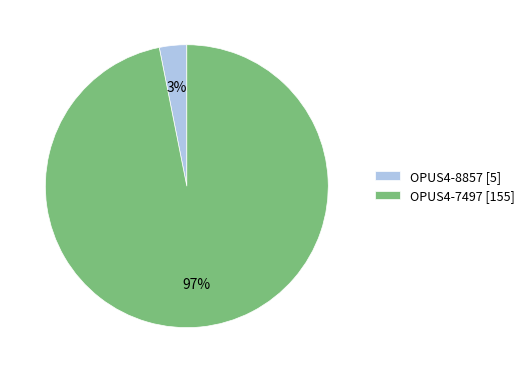

To the nearest percent, what portion does OPUS4-7497 represent?

97%